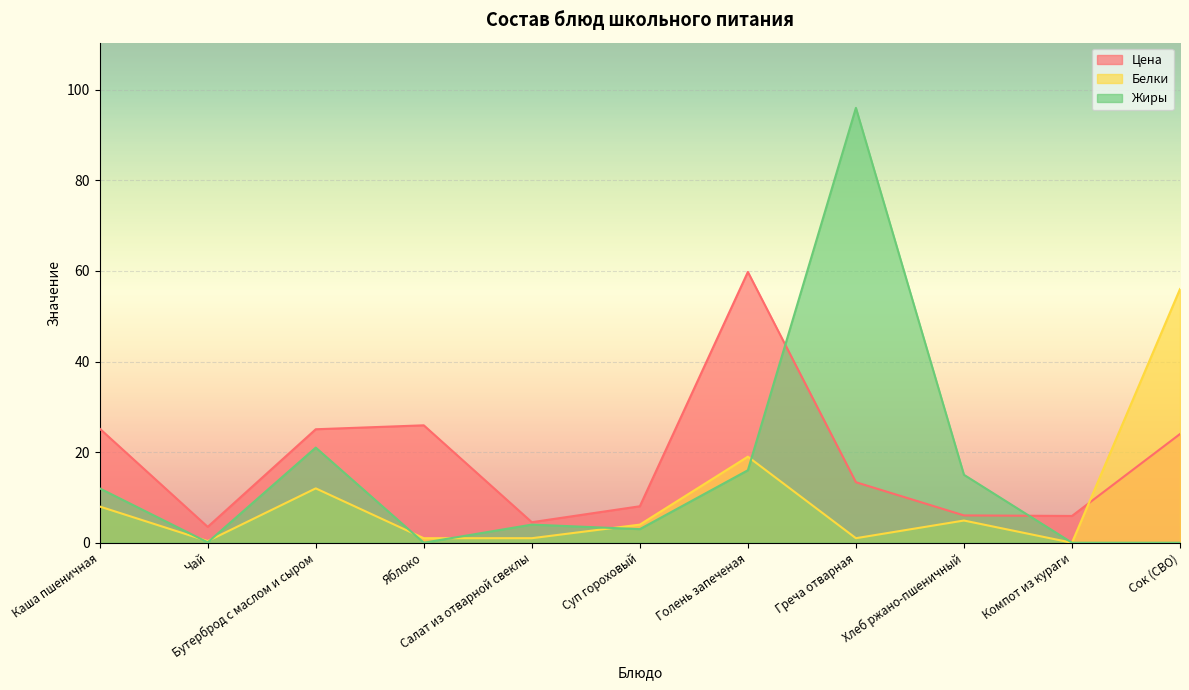

Reading right to left, extract all data points from this chart.

Цена: Сок (СВО)=24.0	Компот из кураги=5.9	Хлеб ржано-пшеничный=6.0	Греча отварная=13.4	Голень запеченая=59.8	Суп гороховый=8.1	Салат из отварной свеклы=4.5	Яблоко=25.9	Бутерброд с маслом и сыром=25.1	Чай=3.5	Каша пшеничная=25.2
Белки: Сок (СВО)=56.0	Компот из кураги=0.0	Хлеб ржано-пшеничный=4.9	Греча отварная=1.0	Голень запеченая=19.0	Суп гороховый=4.0	Салат из отварной свеклы=1.0	Яблоко=1.0	Бутерброд с маслом и сыром=12.0	Чай=0.4	Каша пшеничная=8.0
Жиры: Сок (СВО)=0.0	Компот из кураги=0.0	Хлеб ржано-пшеничный=15.0	Греча отварная=96.0	Голень запеченая=16.0	Суп гороховый=3.0	Салат из отварной свеклы=4.0	Яблоко=0.0	Бутерброд с маслом и сыром=21.0	Чай=0.1	Каша пшеничная=12.0